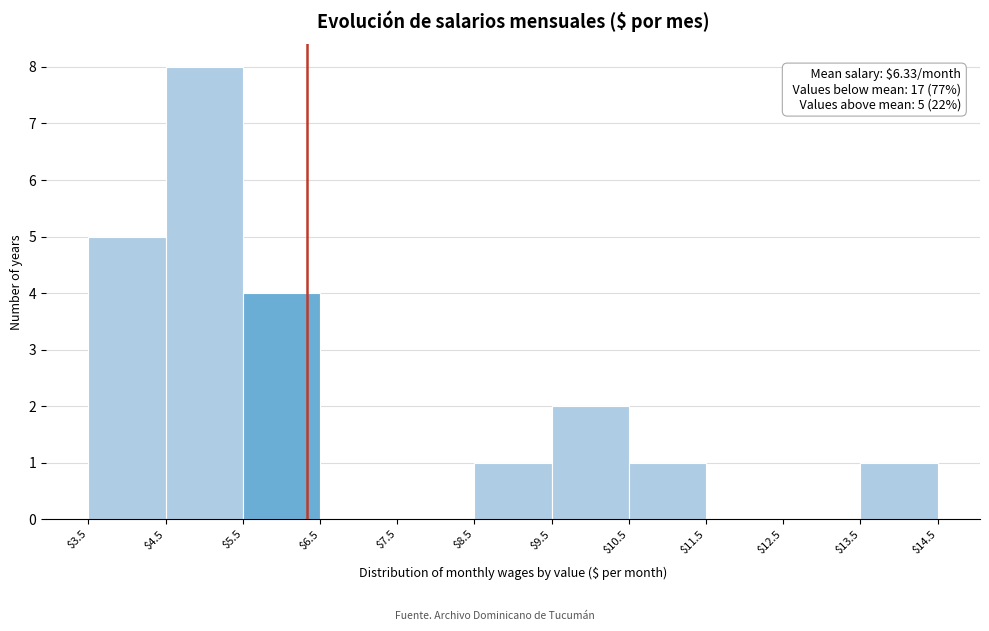

Which range on the x-axis has the tallest bar?

$4.5 to $5.5